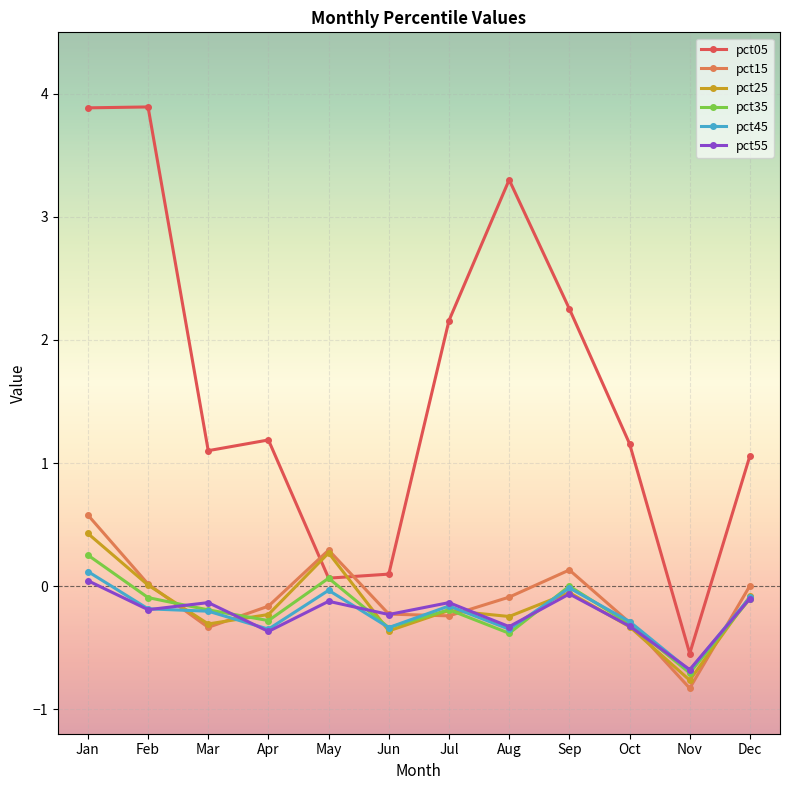

The value of pct15 at Jan is 0.8. True or false?

False